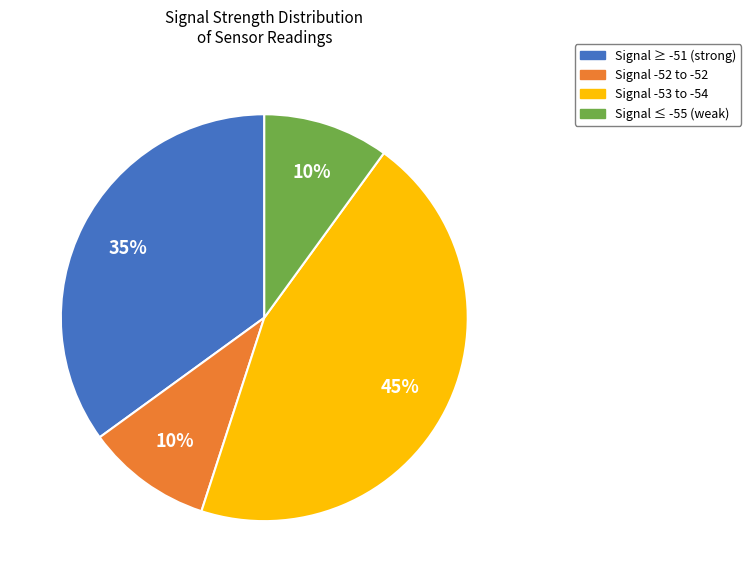

The Signal -52 to -52 slice represents 18% of the pie. True or false?

False